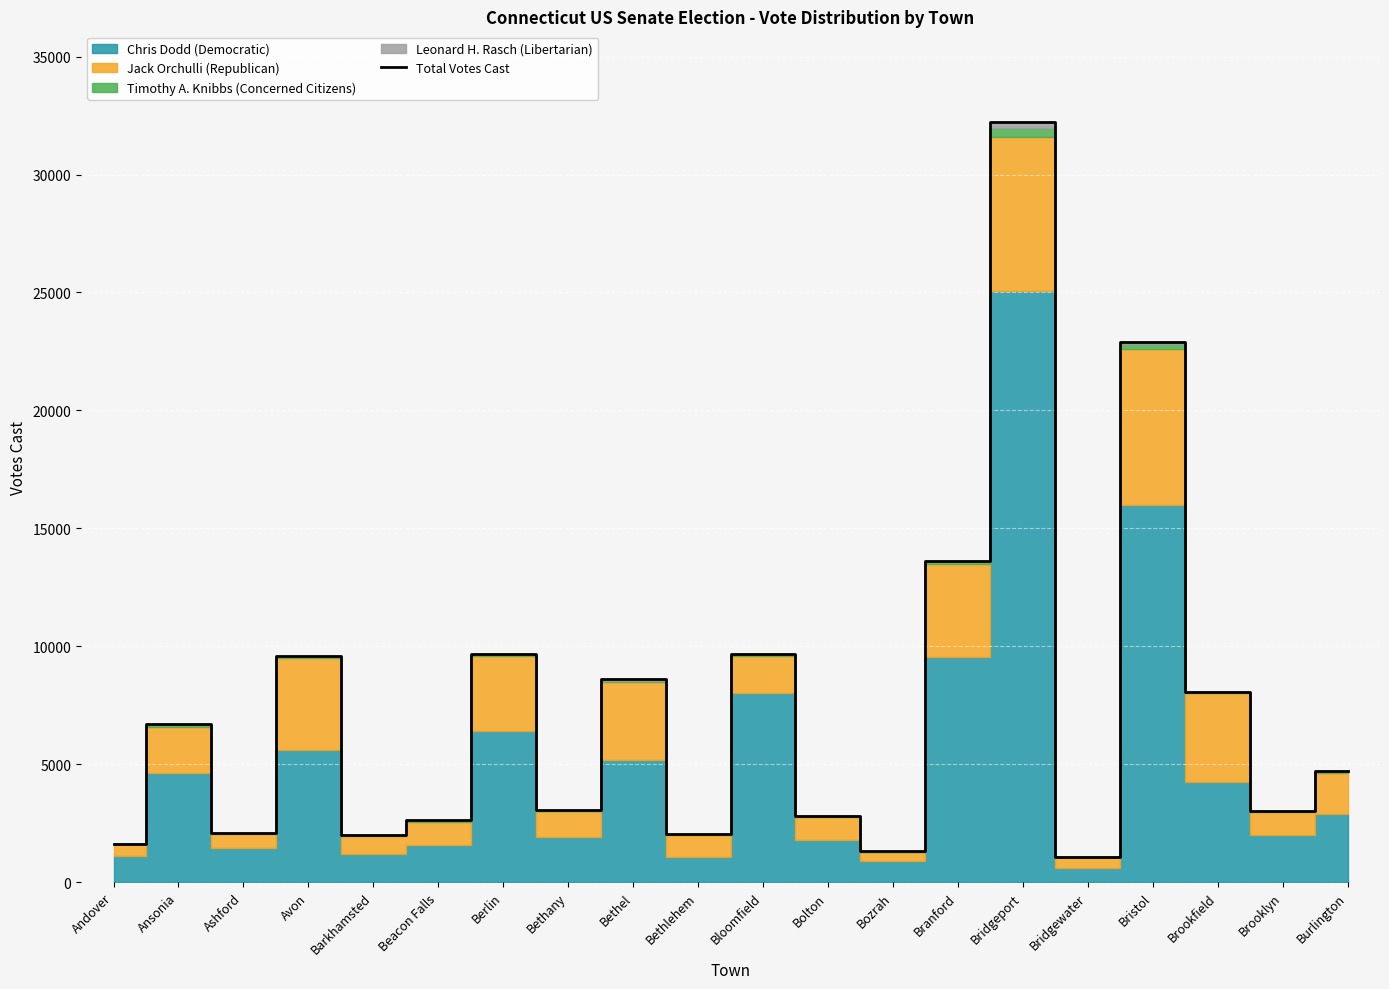

Reading left to right, list all the values displayed in this chart.

Andover=1640	Ansonia=6688	Ashford=2097	Avon=9600	Barkhamsted=2001	Beacon Falls=2624	Berlin=9687	Bethany=3050	Bethel=8602	Bethlehem=2047	Bloomfield=9655	Bolton=2811	Bozrah=1302	Branford=13632	Bridgeport=32207	Bridgewater=1078	Bristol=22907	Brookfield=8081	Brooklyn=3022	Burlington=4704